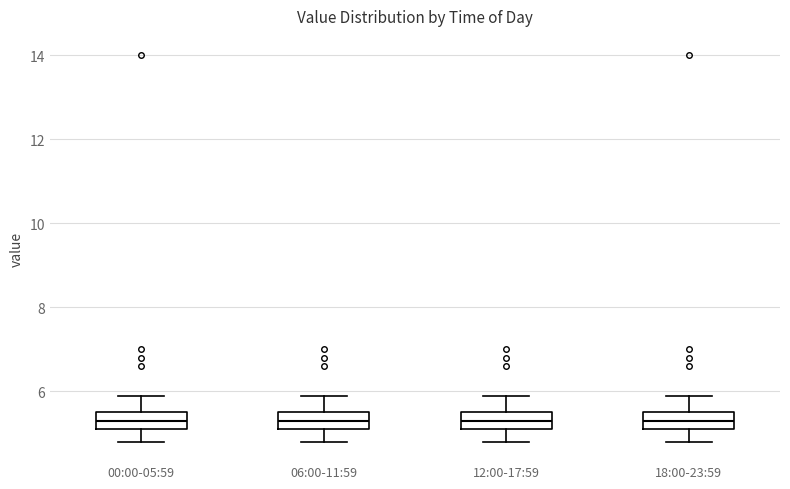

Where does the upper whisker of the box for 06:00-11:59 end on the y-axis? The values are not printed on the chart, so give them approximately, as read against the axis.

6.0